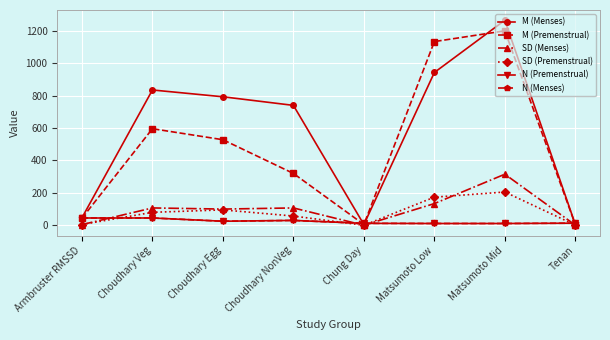

What are all the series names shown in the legend?

M (Menses), M (Premenstrual), SD (Menses), SD (Premenstrual), N (Premenstrual), N (Menses)